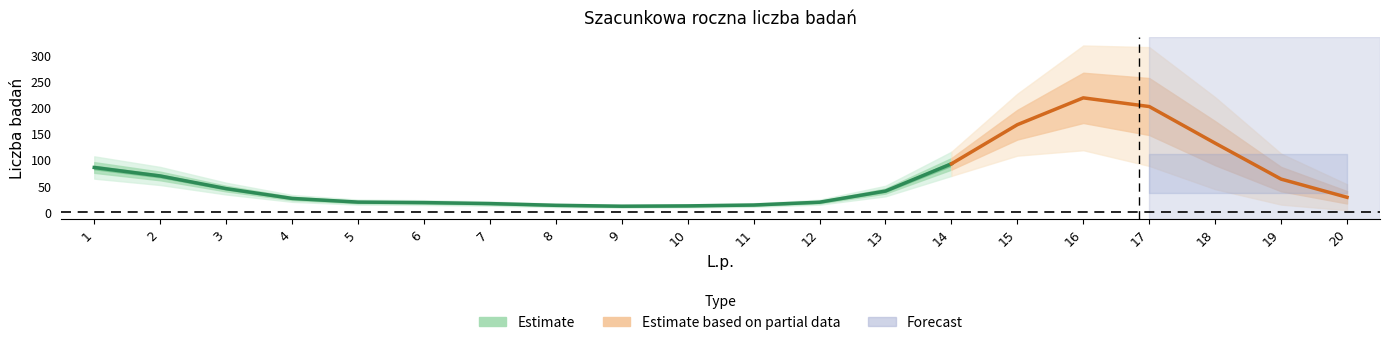

True or false: Cena całkowita roczna brutto and Szacunkowa roczna liczba badań cross at least once.

False